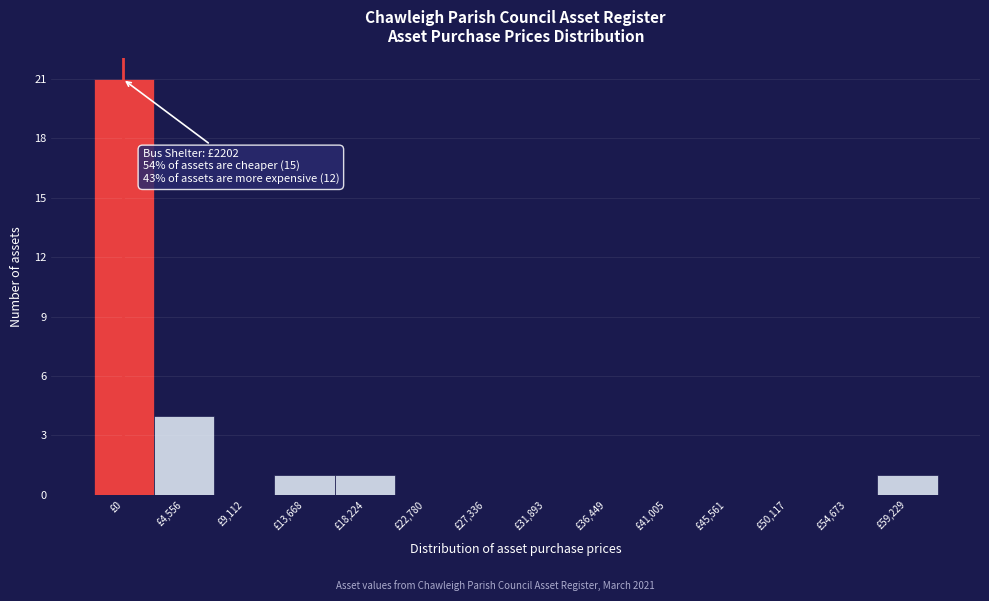

Reading right to left, what are all the values shown in this chart?

£59,229=1	£54,673=0	£50,117=0	£45,561=0	£41,005=0	£36,449=0	£31,893=0	£27,336=0	£22,780=0	£18,224=1	£13,668=1	£9,112=0	£4,556=4	£0=21